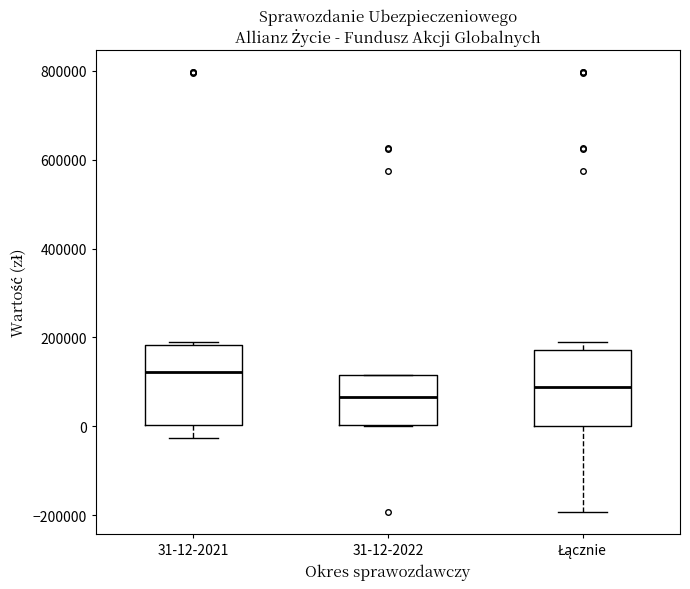

Where does the median line of the box for 31-12-2021 sit on the y-axis? The values are not printed on the chart, so give them approximately, as read against the axis.

120000